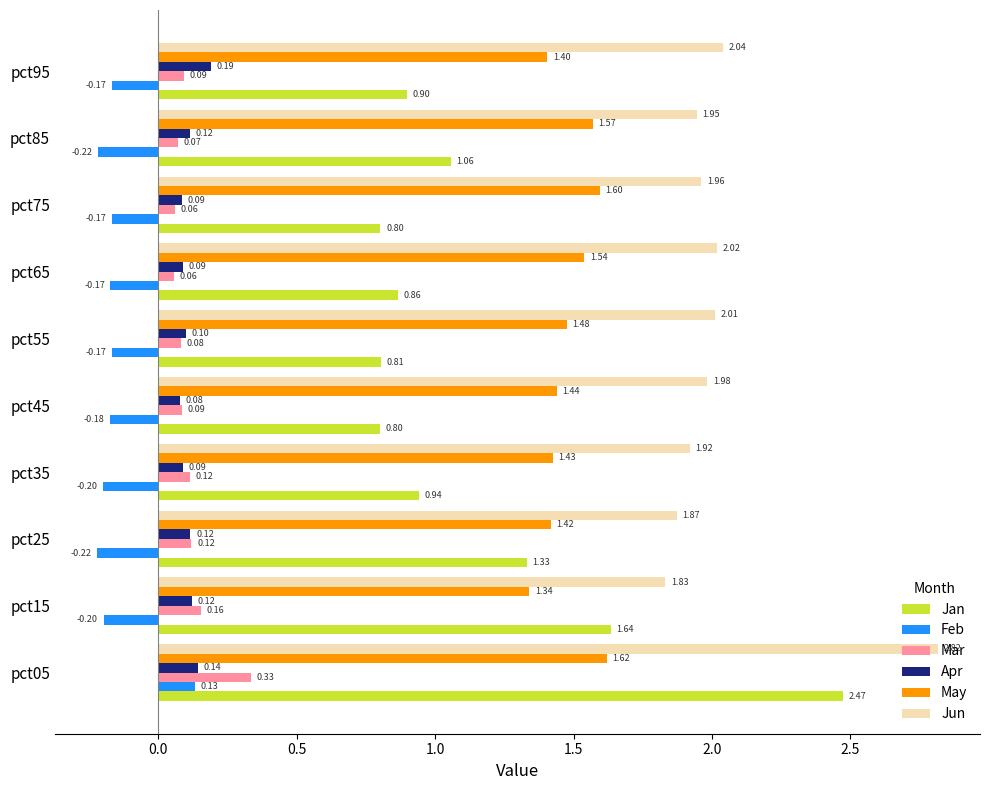

At which category is the sum across all series the highest?

pct05